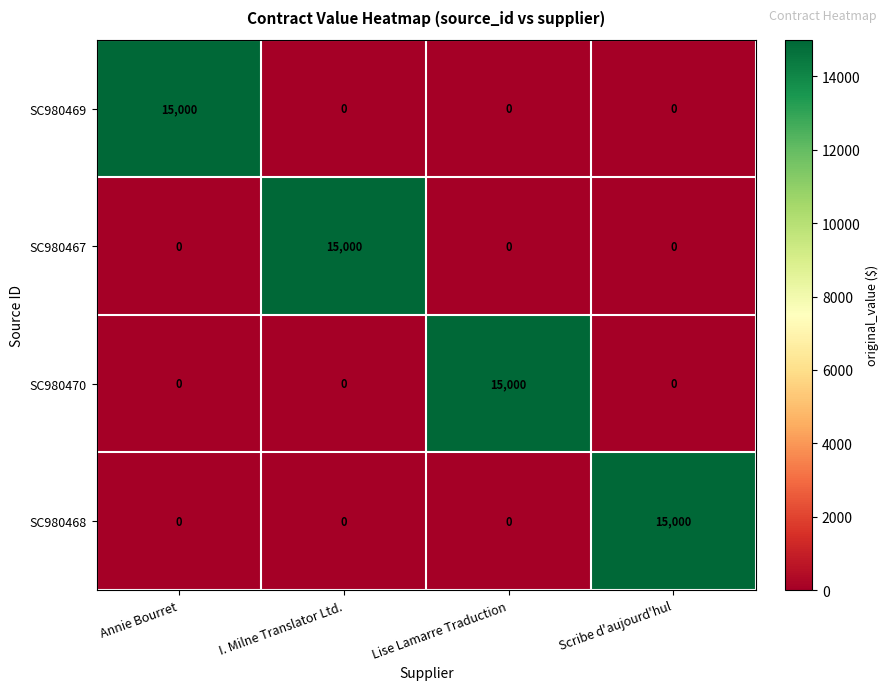

How many data points does each series have?

4